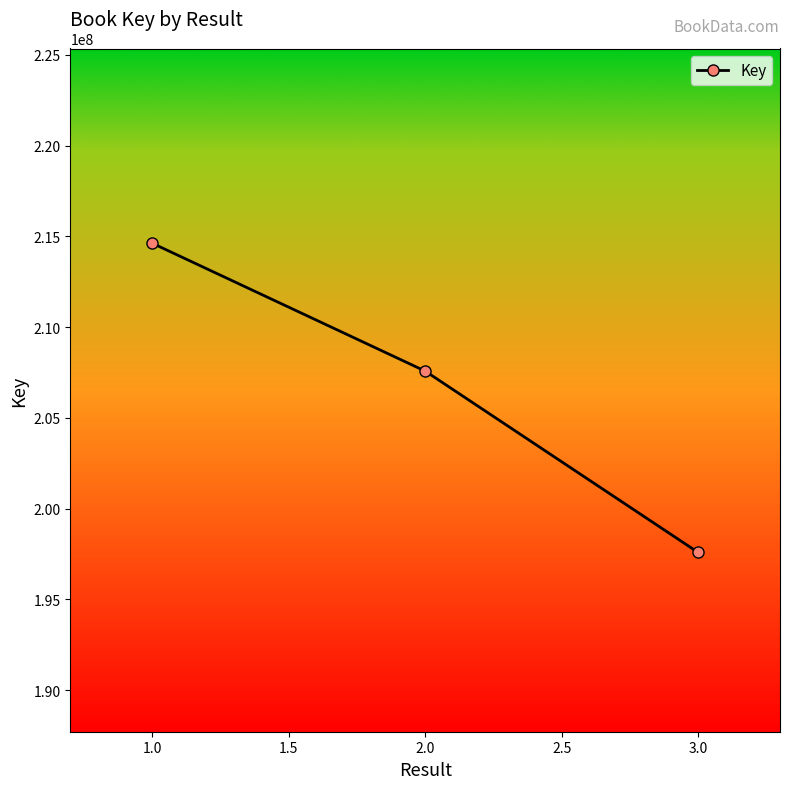

Reading right to left, transcribe all the data shown in this chart.

3.0=197584953	2.0=207576010	1.0=214620200